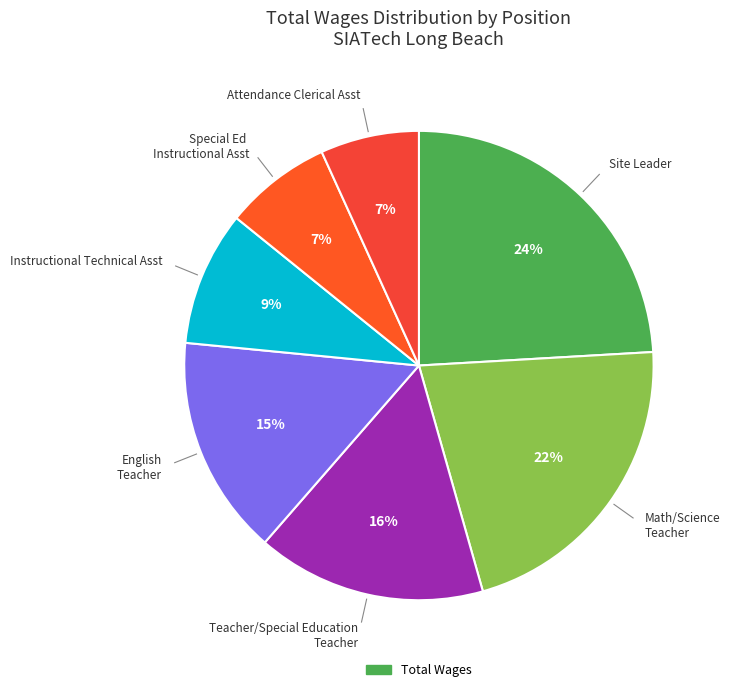

Is there a majority slice in this chart?

No